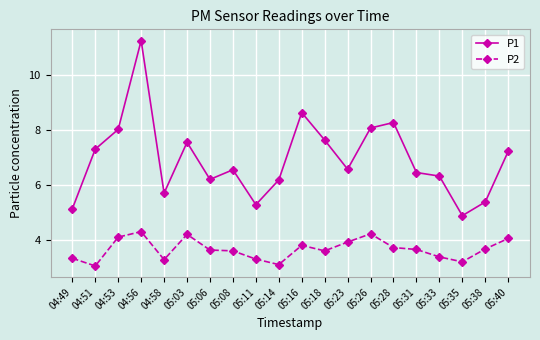

List the series in order of their peak value, highest first.

P1, P2